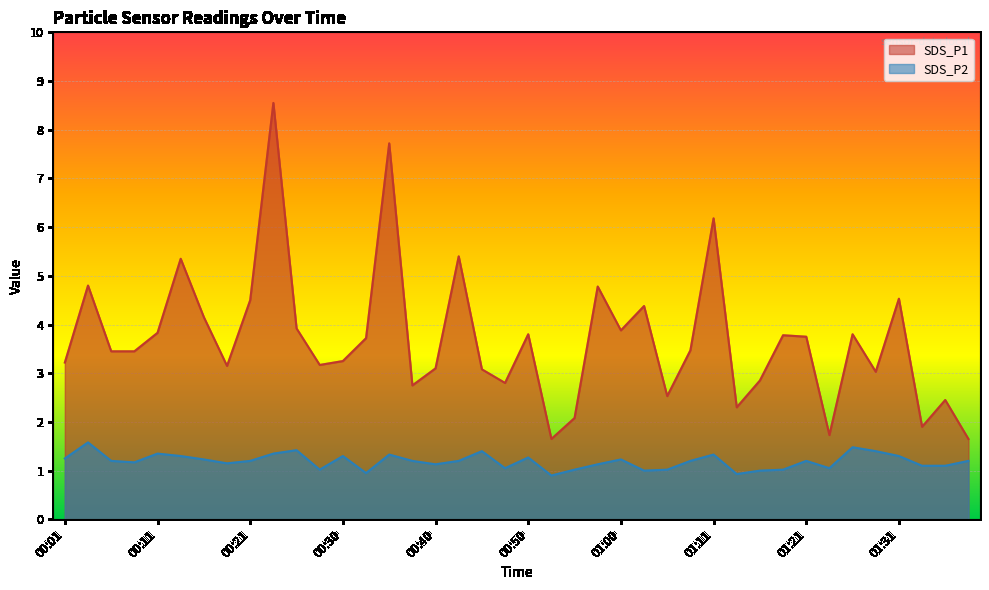

Count the number of data series in this chart.

2